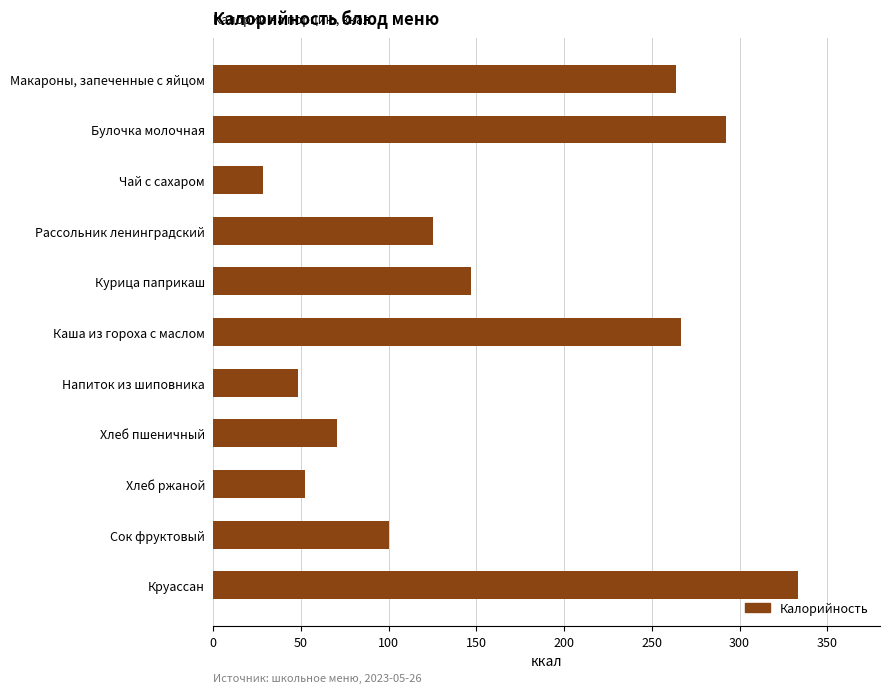

What is the value of the 7th bar from the top?

48.3